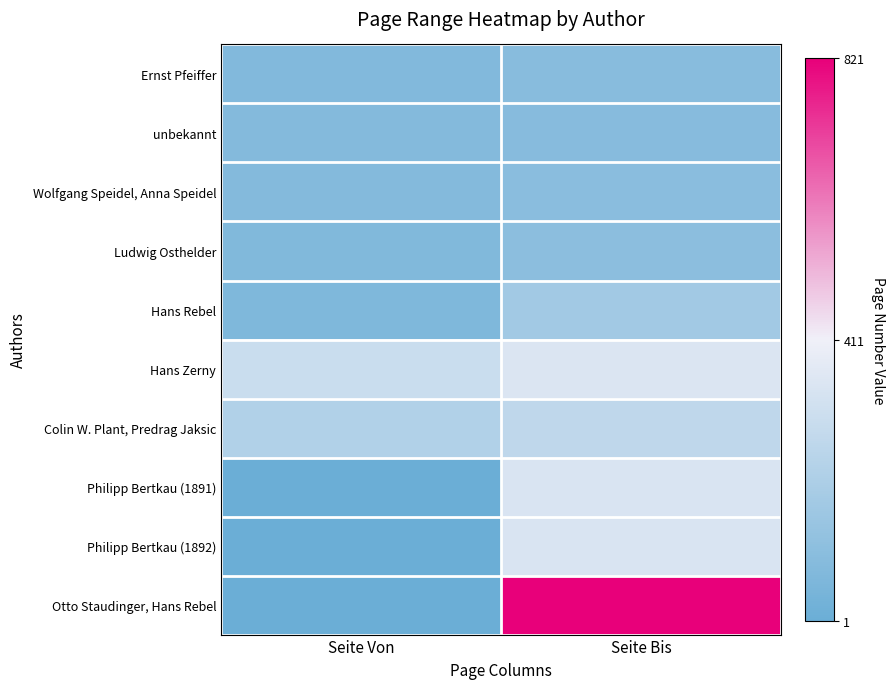

What is the difference between the highest and lowest values at Seite Bis?

733